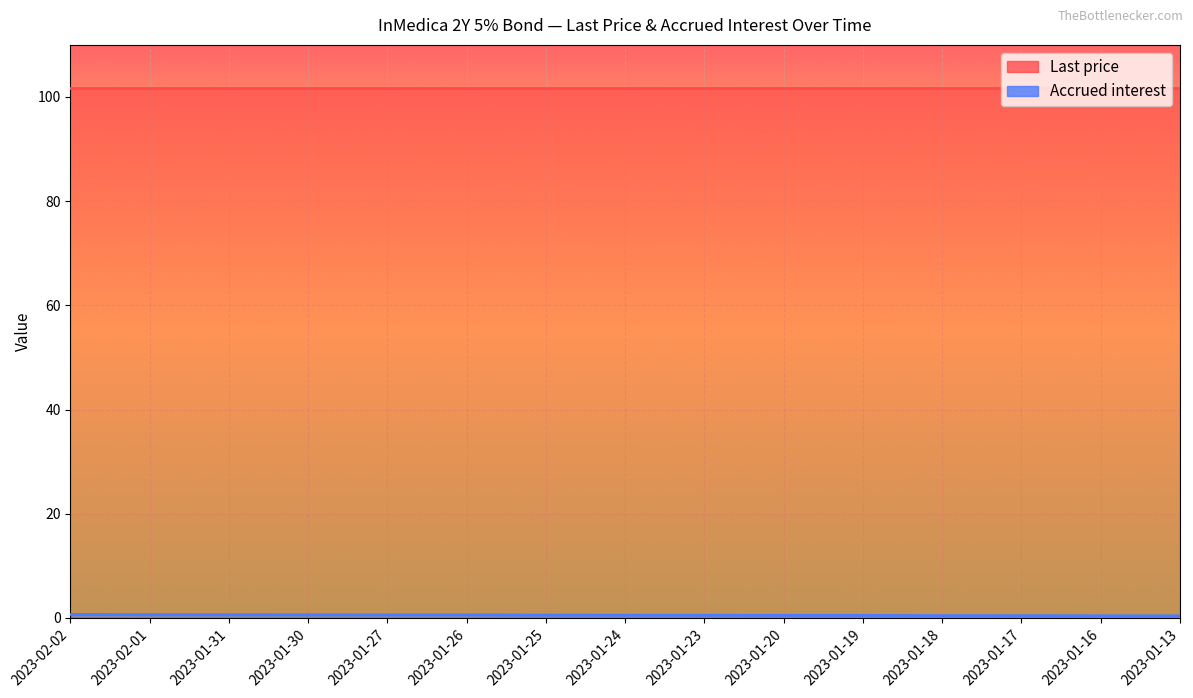

What is the difference between the values at 2023-01-23 and 2023-01-16?

0.1